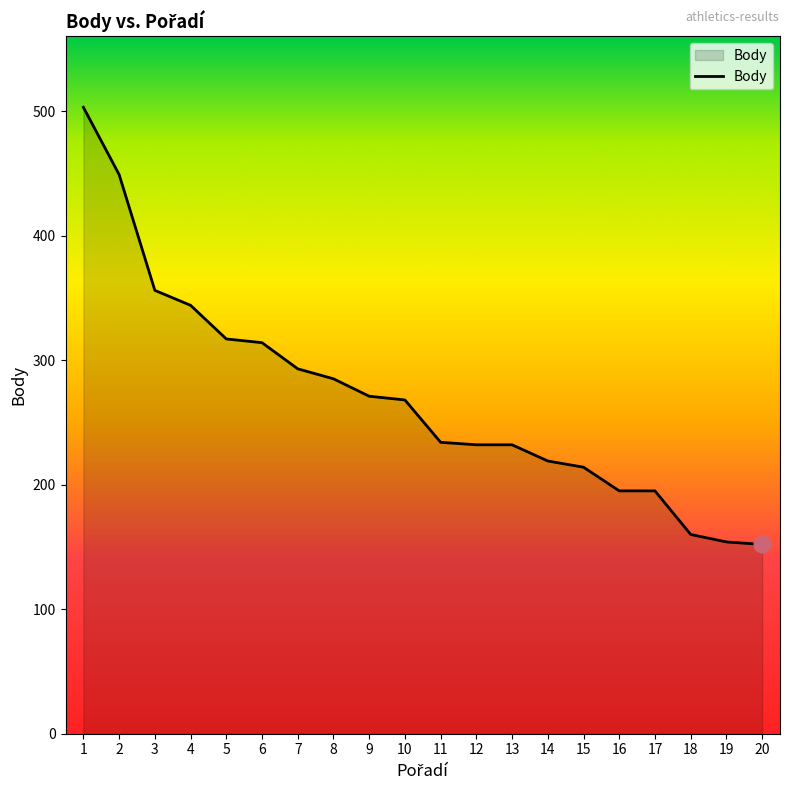

What is the difference between the values at 3 and 6?

42